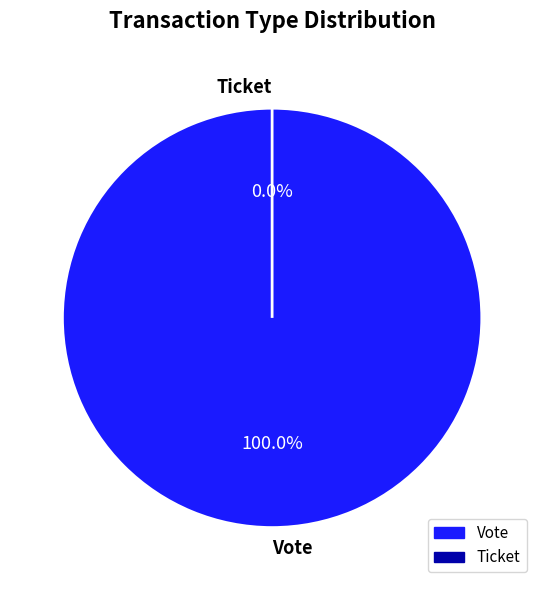

What is the smallest slice in the pie chart?

Ticket